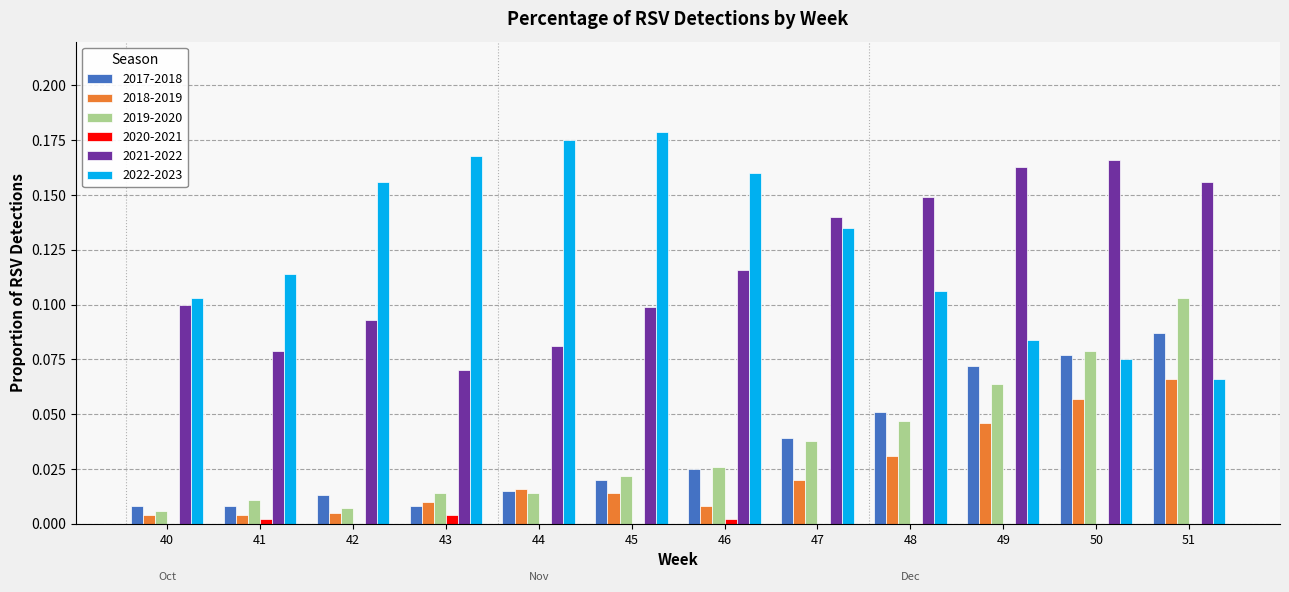

How many 2022-2023 values are between 0 and 1?

12